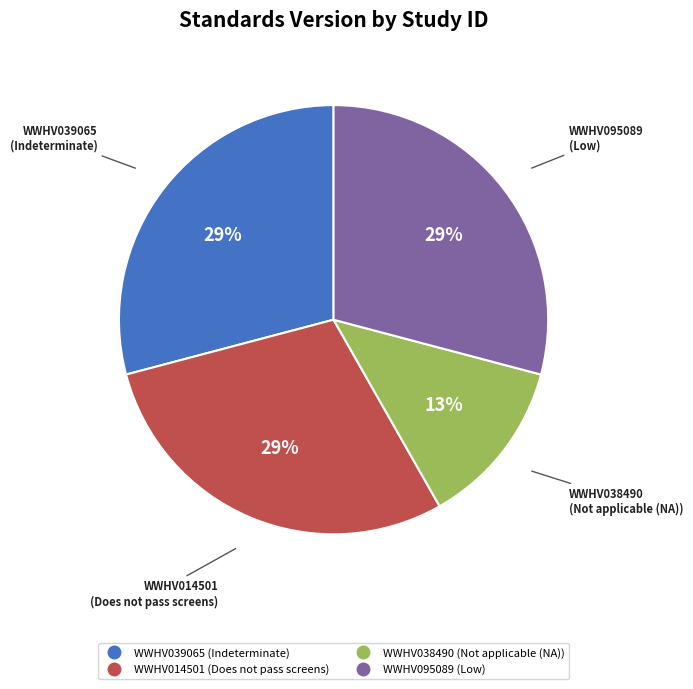

Which category has the smallest portion of the pie?

WWHV038490